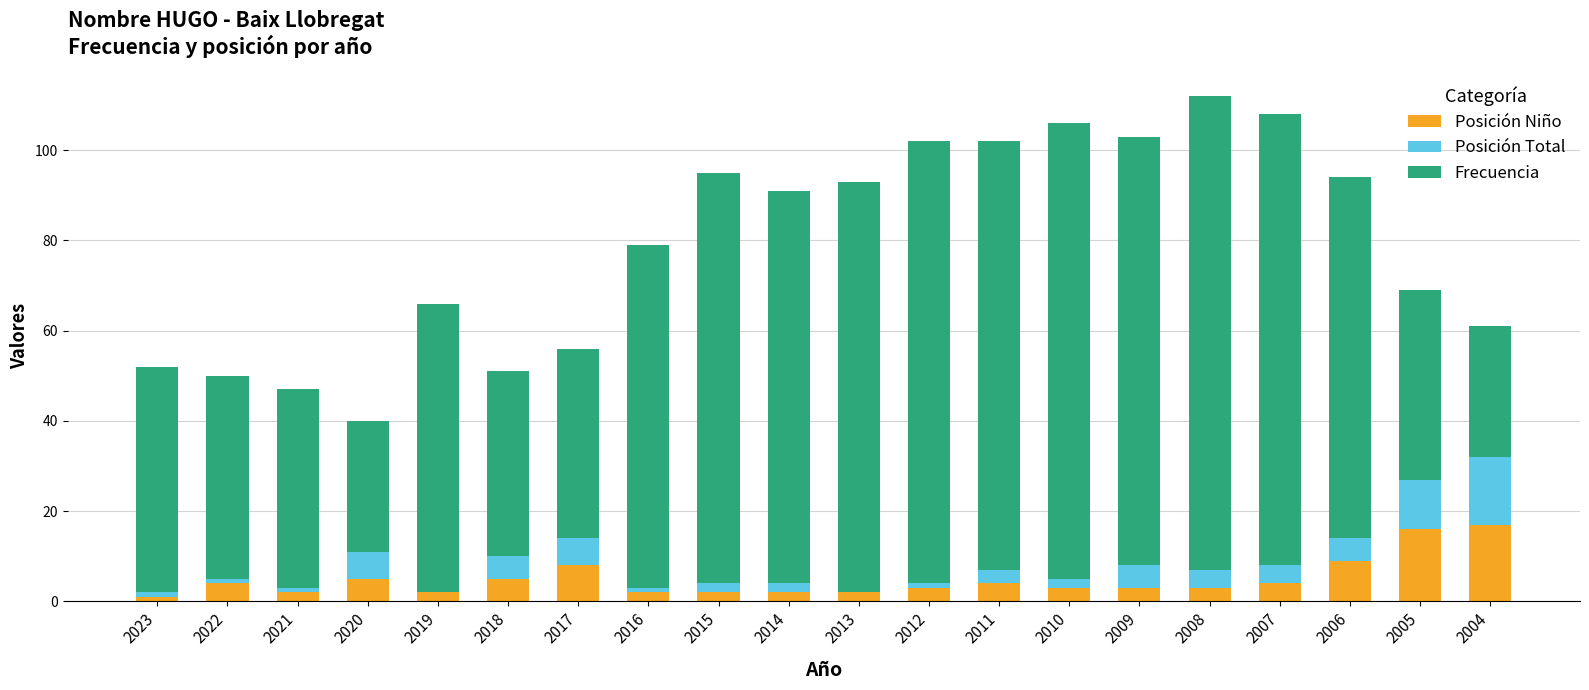

True or false: Posición Niño has a value of 5 at 2020.

True